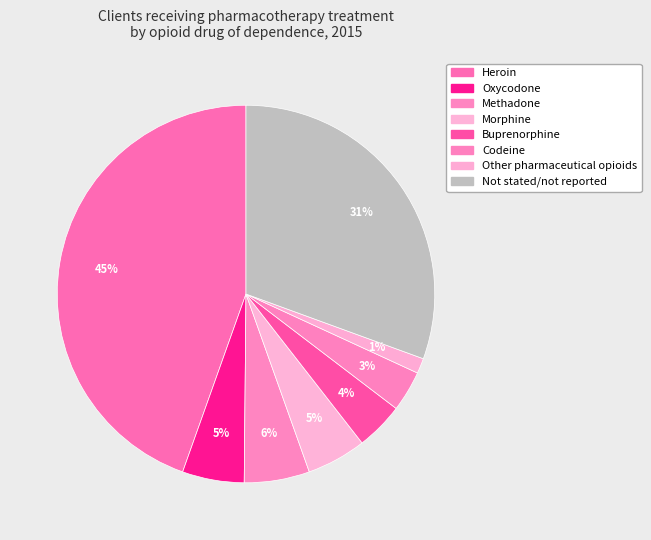

Count the number of slices in the pie.

8